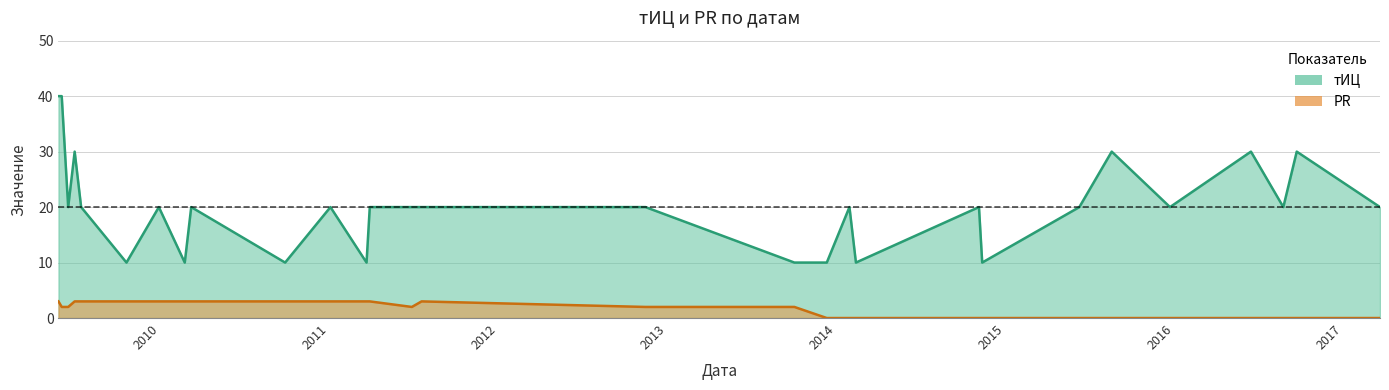

Which series has the widest spread of values?

тИЦ